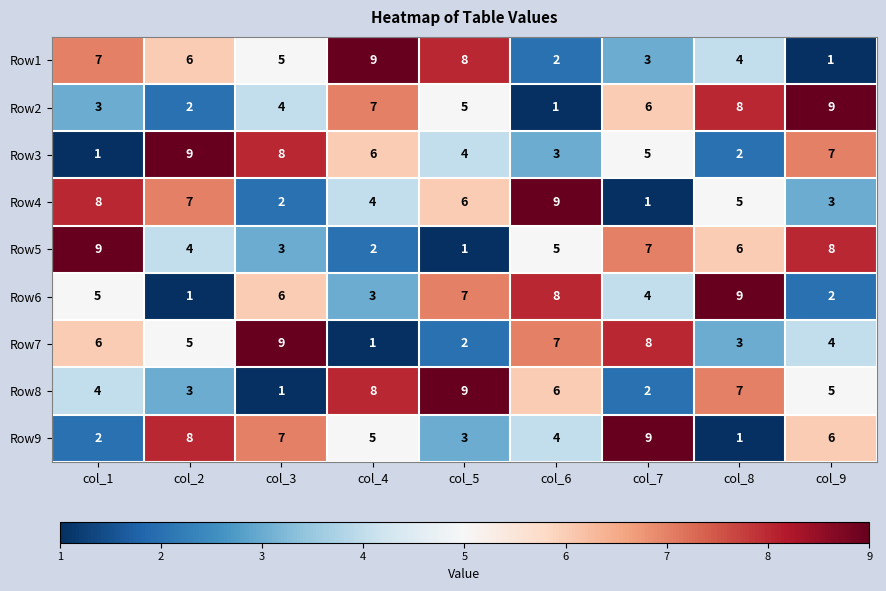

What is the spread (max minus min) of values at col_6?

8